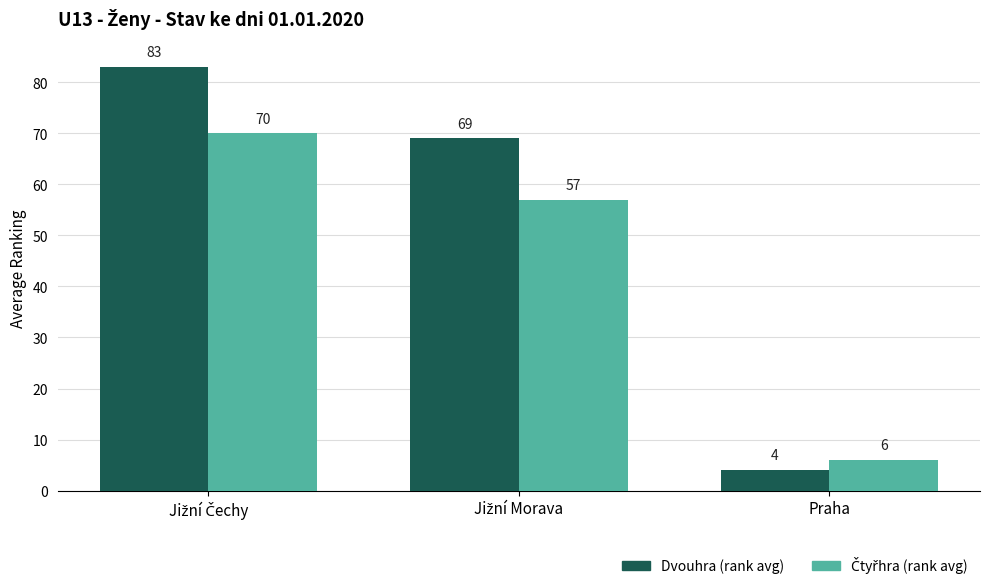

What is the greatest value displayed?

83